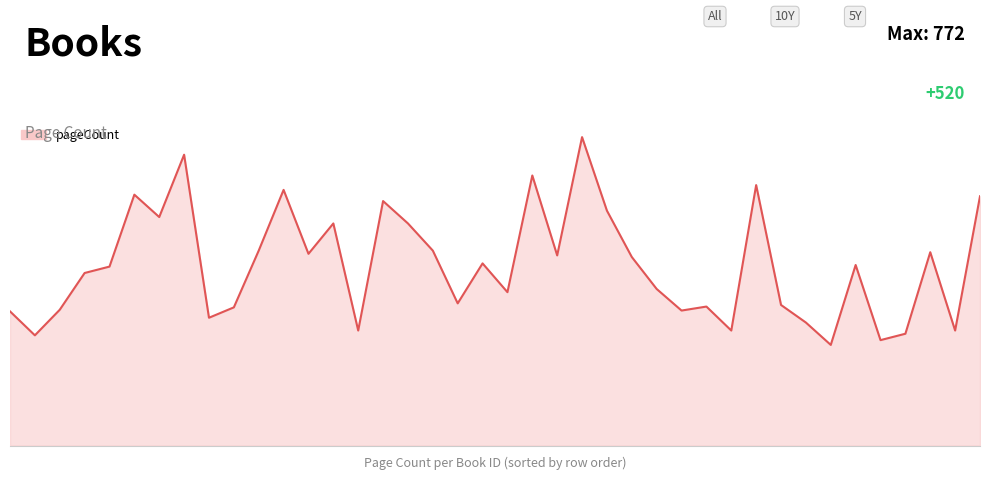

Does the chart display data point markers on the line(s)?

No